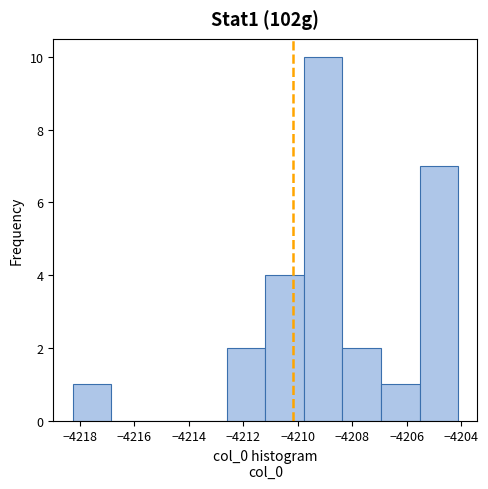

Which range on the x-axis has the tallest bar?

-4209.8 to -4208.4